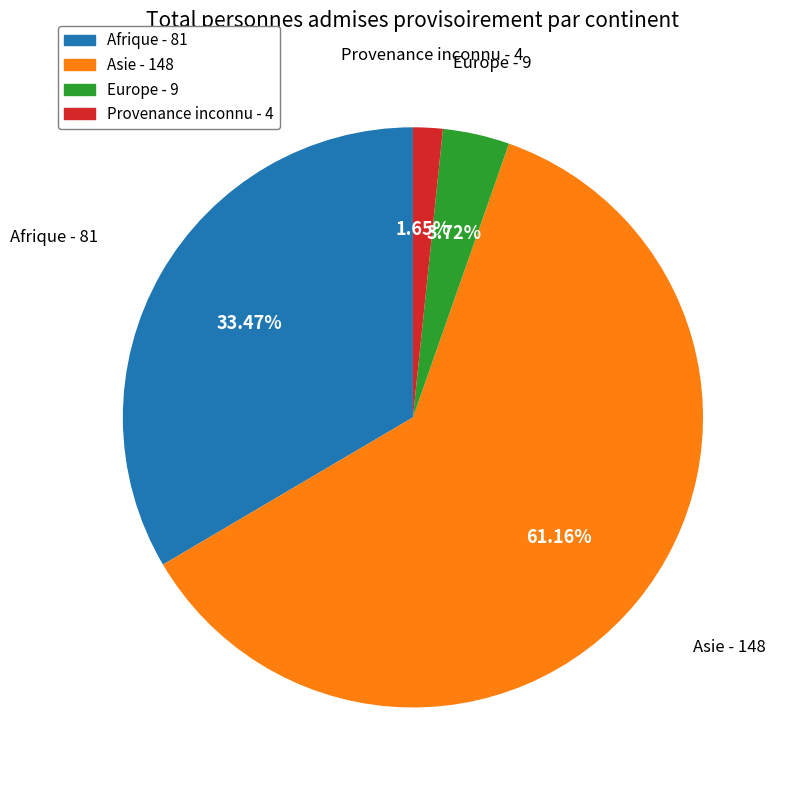

Approximately how many times larger is the value at Afrique compared to Asie?

0.5